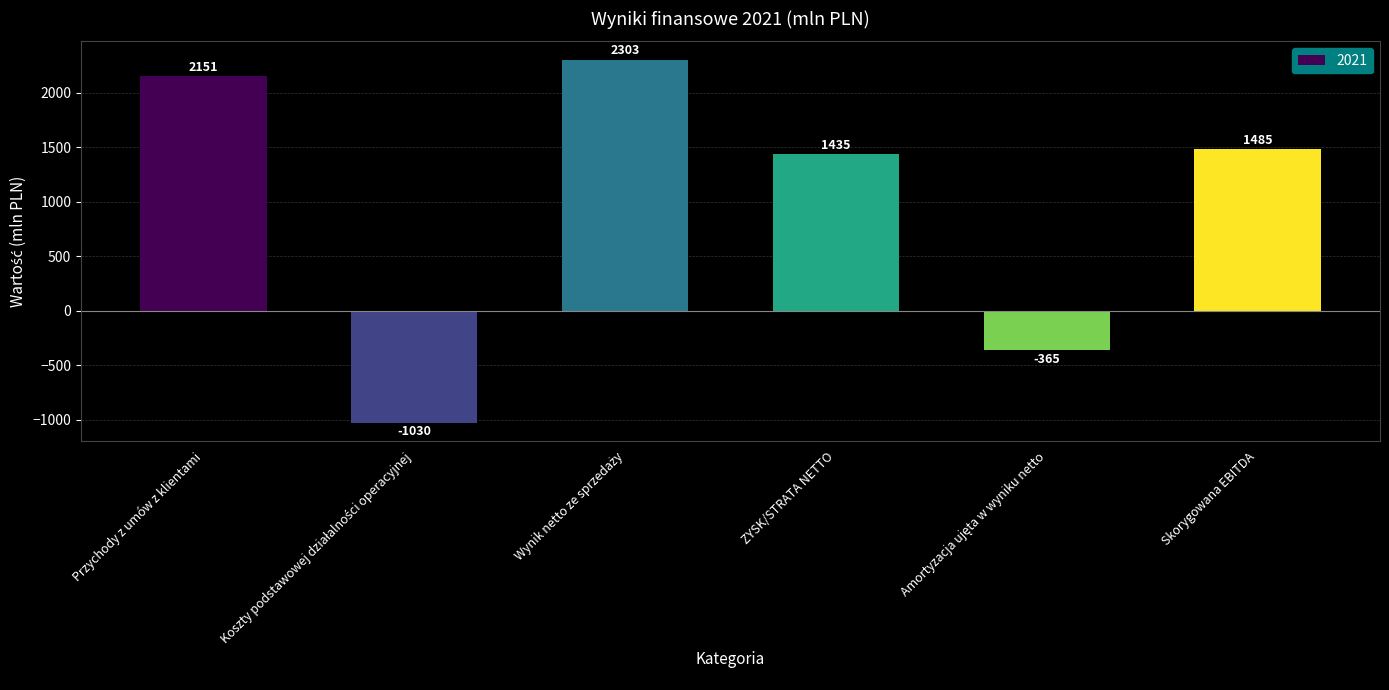

How many bars are there in total?

6